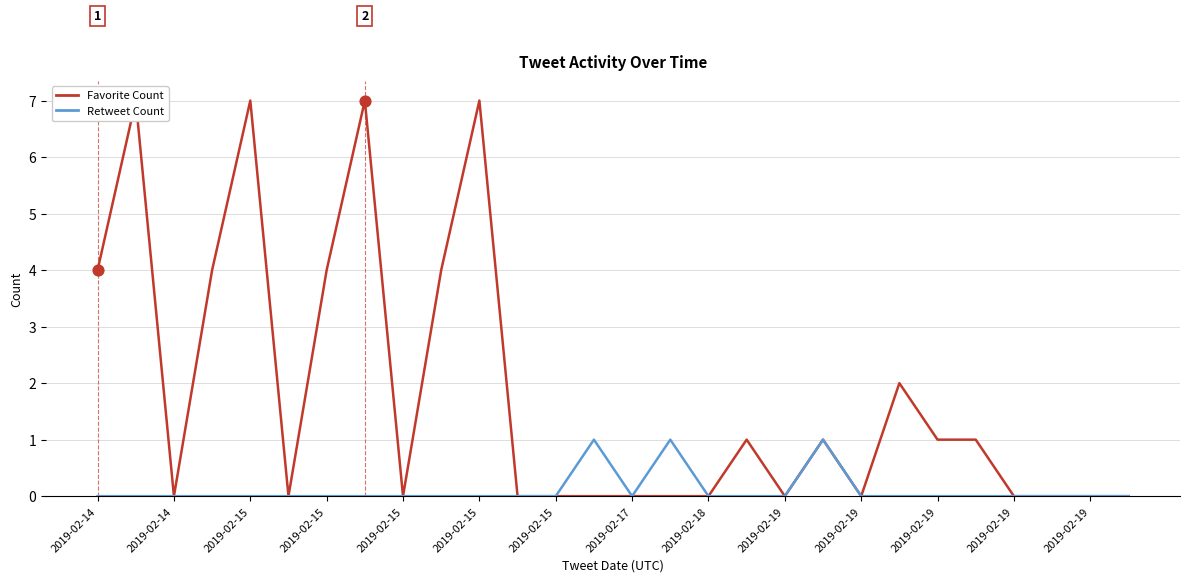

Is the value of Favorite Count at 2019-02-19 greater than the value of Retweet Count at 15?

Yes